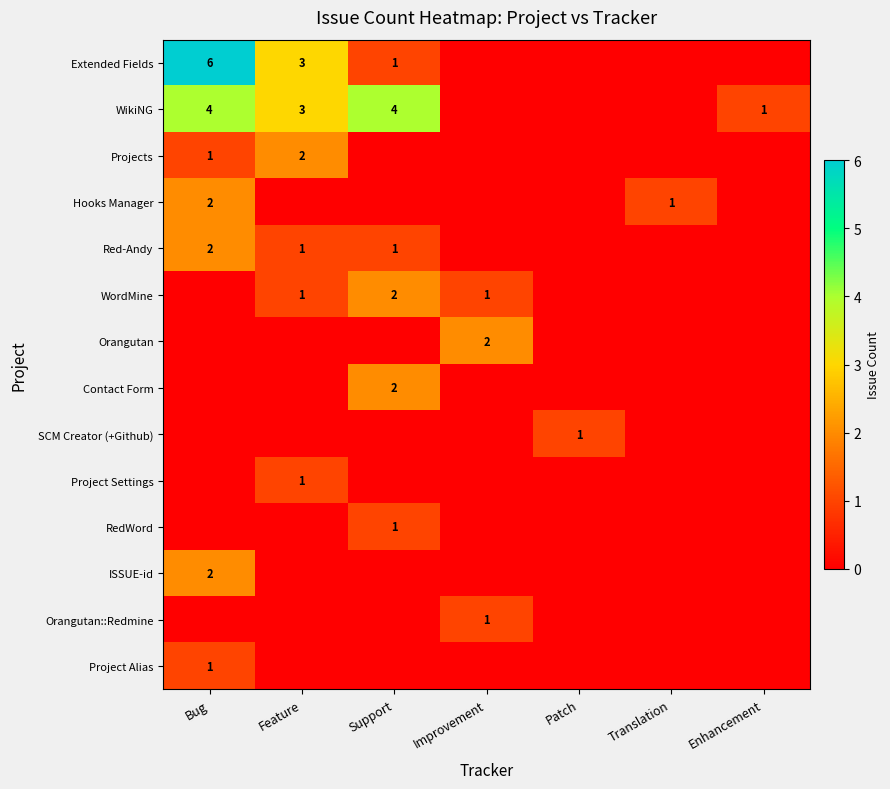

Which series has the widest spread of values?

Extended Fields